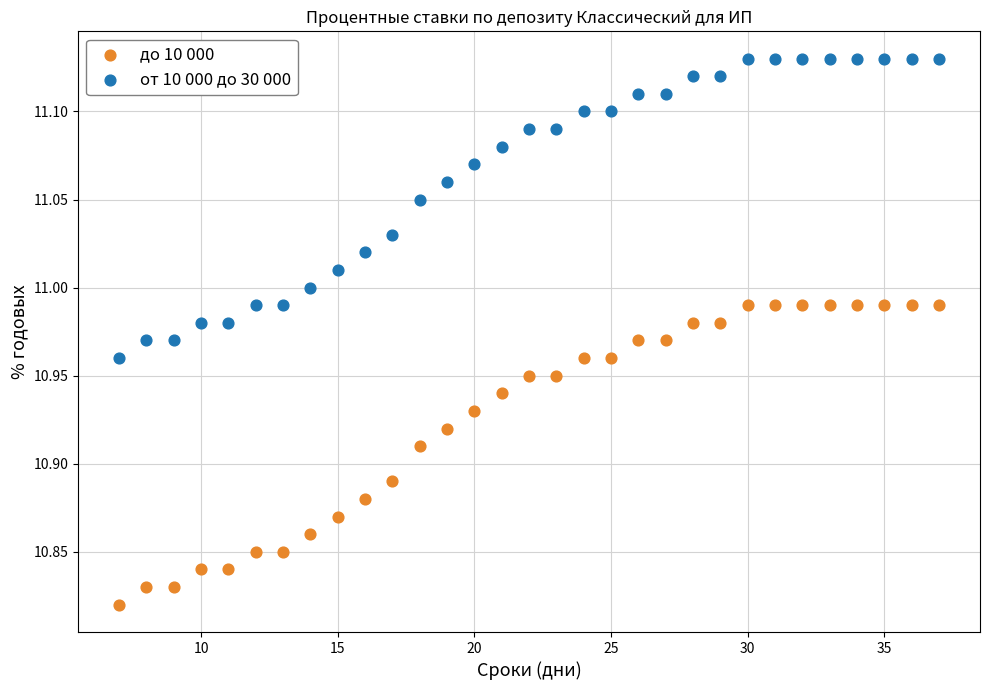

Which series contains the highest Y value?

от 10 000 до 30 000